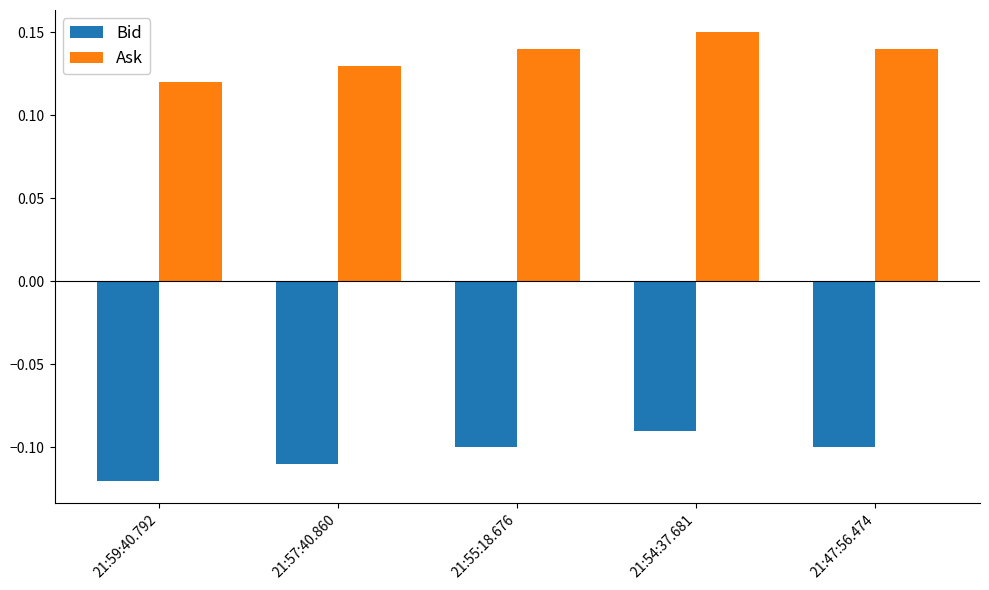

Is the value of Ask at 21:55:18.676 greater than the value of Bid at 21:54:37.681?

Yes